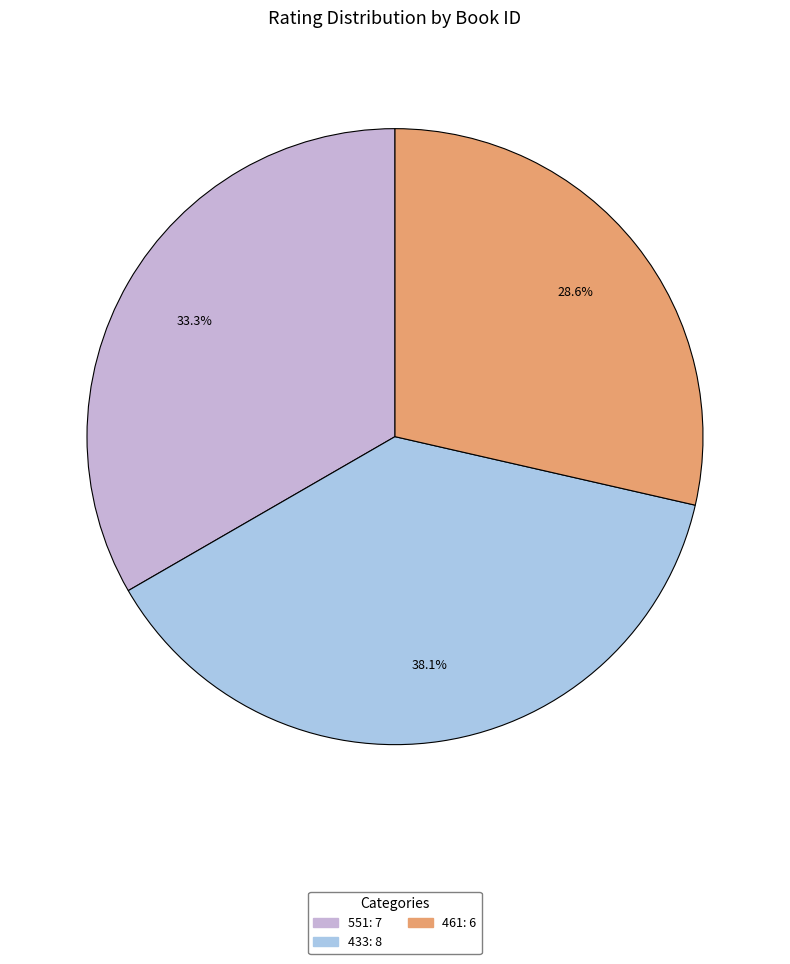

Rank the categories by value from lowest to highest.

461, 551, 433